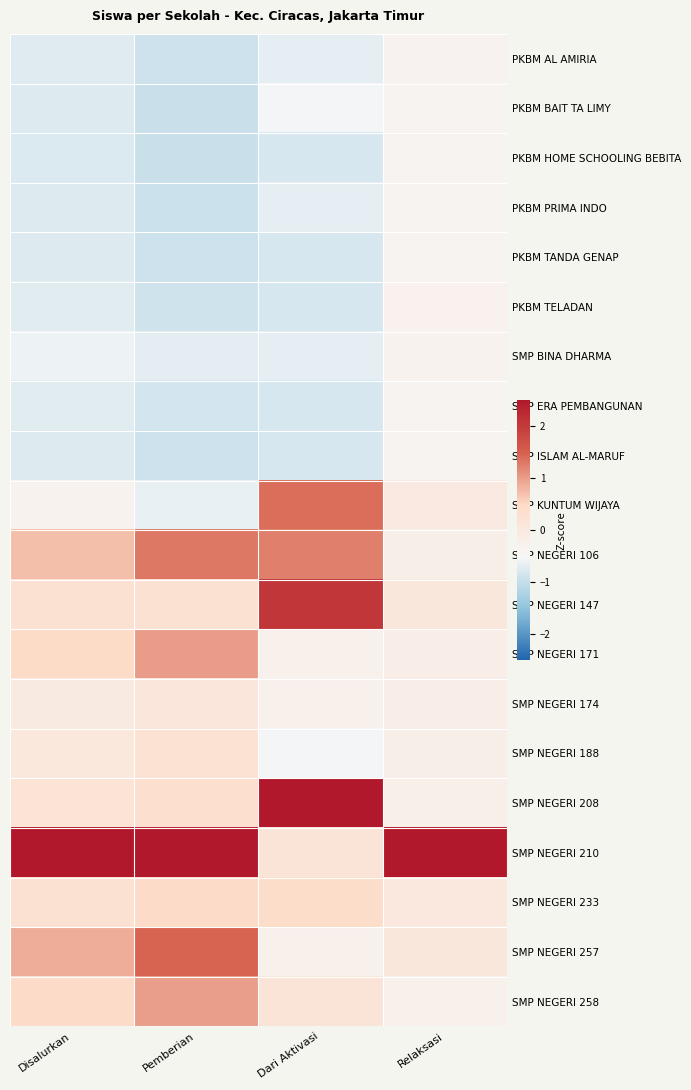

Reading left to right, transcribe all the data shown in this chart.

PKBM AL AMIRIA: Disalurkan=-0.7	Pemberian=-0.9	Dari Aktivasi=-0.7	Relaksasi=-0.3
PKBM BAIT TA LIMY: Disalurkan=-0.8	Pemberian=-0.9	Dari Aktivasi=-0.5	Relaksasi=-0.4
PKBM HOME SCHOOLING BEBITA: Disalurkan=-0.8	Pemberian=-1.0	Dari Aktivasi=-0.8	Relaksasi=-0.4
PKBM PRIMA INDO: Disalurkan=-0.8	Pemberian=-0.9	Dari Aktivasi=-0.7	Relaksasi=-0.4
PKBM TANDA GENAP: Disalurkan=-0.8	Pemberian=-0.9	Dari Aktivasi=-0.8	Relaksasi=-0.4
PKBM TELADAN: Disalurkan=-0.7	Pemberian=-0.9	Dari Aktivasi=-0.8	Relaksasi=-0.3
SMP BINA DHARMA: Disalurkan=-0.6	Pemberian=-0.7	Dari Aktivasi=-0.7	Relaksasi=-0.3
SMP ERA PEMBANGUNAN: Disalurkan=-0.7	Pemberian=-0.9	Dari Aktivasi=-0.8	Relaksasi=-0.4
SMP ISLAM AL-MARUF: Disalurkan=-0.8	Pemberian=-0.9	Dari Aktivasi=-0.8	Relaksasi=-0.4
SMP KUNTUM WIJAYA: Disalurkan=-0.3	Pemberian=-0.6	Dari Aktivasi=1.4	Relaksasi=-0.0
SMP NEGERI 106: Disalurkan=0.7	Pemberian=1.3	Dari Aktivasi=1.2	Relaksasi=-0.2
SMP NEGERI 147: Disalurkan=0.3	Pemberian=0.3	Dari Aktivasi=2.1	Relaksasi=0.0
SMP NEGERI 171: Disalurkan=0.5	Pemberian=1.0	Dari Aktivasi=-0.3	Relaksasi=-0.2
SMP NEGERI 174: Disalurkan=-0.1	Pemberian=0.1	Dari Aktivasi=-0.3	Relaksasi=-0.2
SMP NEGERI 188: Disalurkan=0.0	Pemberian=0.2	Dari Aktivasi=-0.5	Relaksasi=-0.2
SMP NEGERI 208: Disalurkan=0.2	Pemberian=0.3	Dari Aktivasi=2.6	Relaksasi=-0.2
SMP NEGERI 210: Disalurkan=3.6	Pemberian=2.5	Dari Aktivasi=0.1	Relaksasi=4.3
SMP NEGERI 233: Disalurkan=0.3	Pemberian=0.4	Dari Aktivasi=0.4	Relaksasi=0.0
SMP NEGERI 257: Disalurkan=0.9	Pemberian=1.5	Dari Aktivasi=-0.3	Relaksasi=0.0
SMP NEGERI 258: Disalurkan=0.4	Pemberian=1.0	Dari Aktivasi=0.1	Relaksasi=-0.3